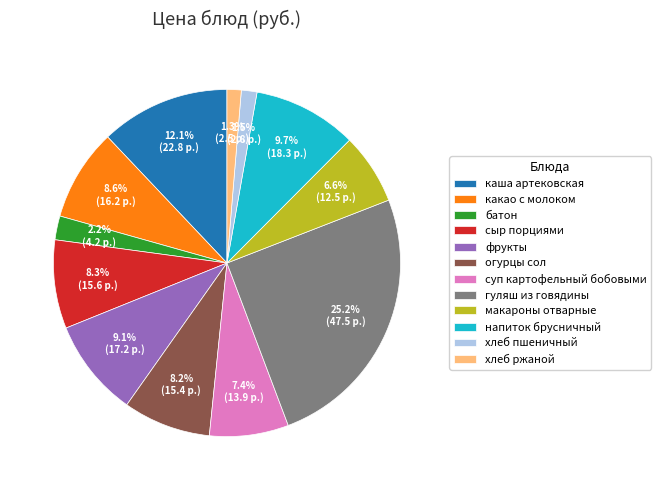

Is it true that напиток брусничный is 4% of the pie?

False